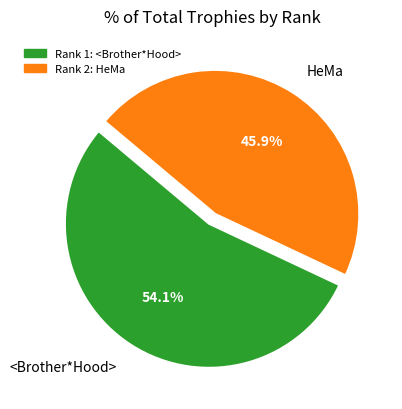

Between HeMa and <Brother*Hood>, which is larger?

<Brother*Hood>